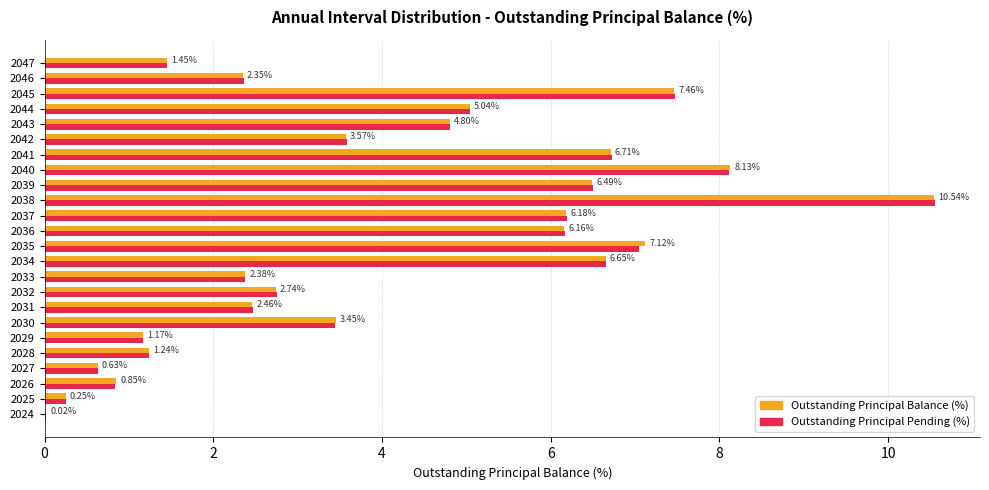

Which category has the highest value in the Outstanding Principal Balance (%) series?

2038